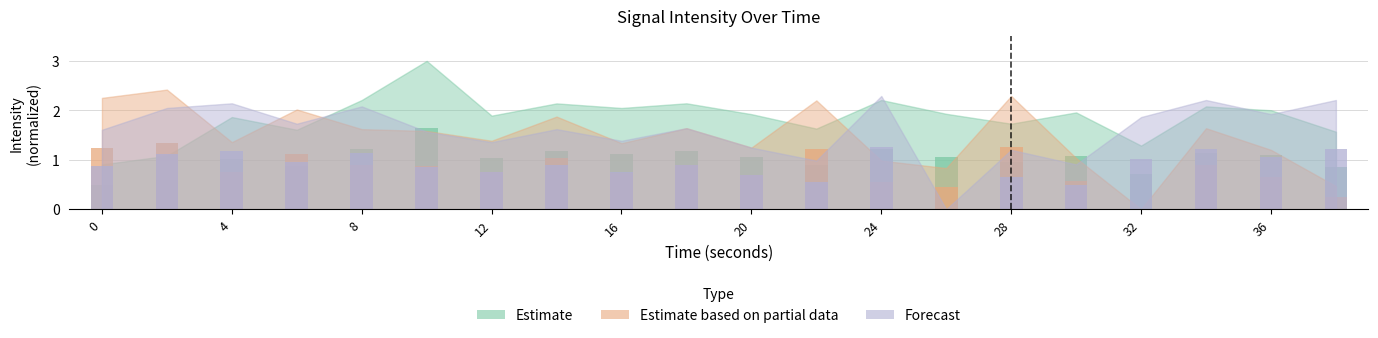

Reading left to right, what are all the values shown in this chart?

Estimate: 0.5	0.6	1.0	0.9	1.2	1.7	1.0	1.2	1.1	1.2	1.1	0.9	1.2	1.1	1.0	1.1	0.7	1.1	1.1	0.9
Estimate based on partial data: 1.2	1.3	0.7	1.1	0.9	0.9	0.8	1.0	0.7	0.9	0.7	1.2	0.5	0.5	1.3	0.6	0.0	0.9	0.7	0.3
Forecast: 0.9	1.1	1.2	1.0	1.1	0.9	0.7	0.9	0.8	0.9	0.7	0.5	1.3	0.0	0.7	0.5	1.0	1.2	1.1	1.2